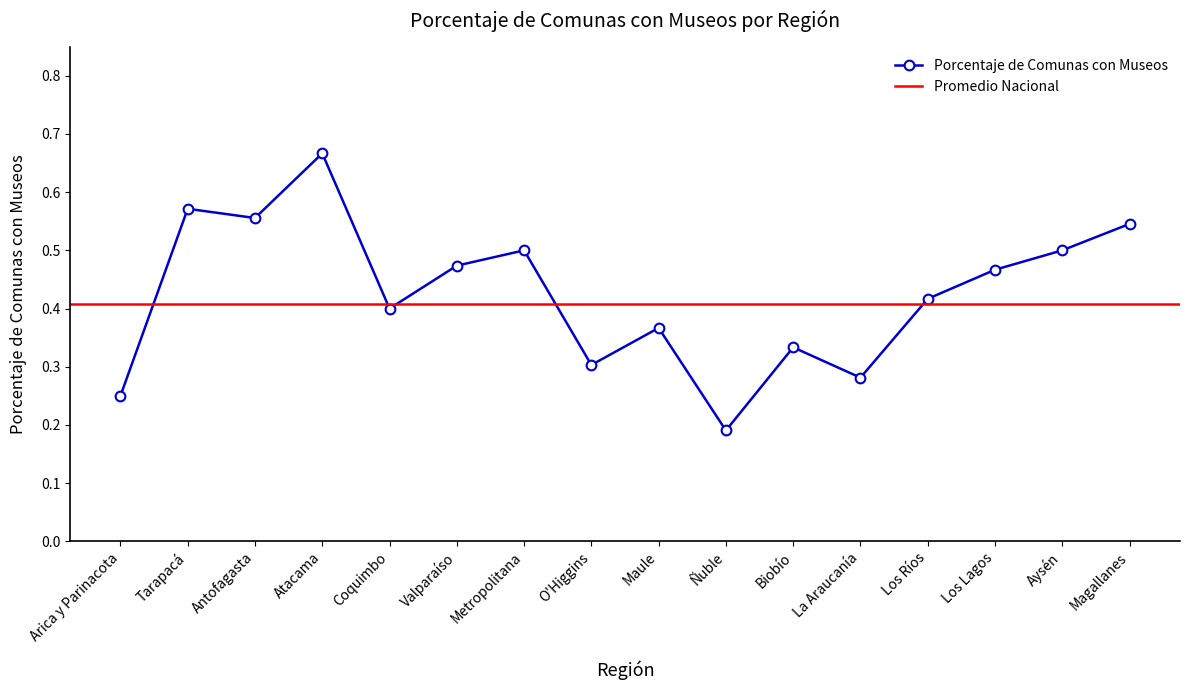

Is it true that the value at Antofagasta is 0.8?

False